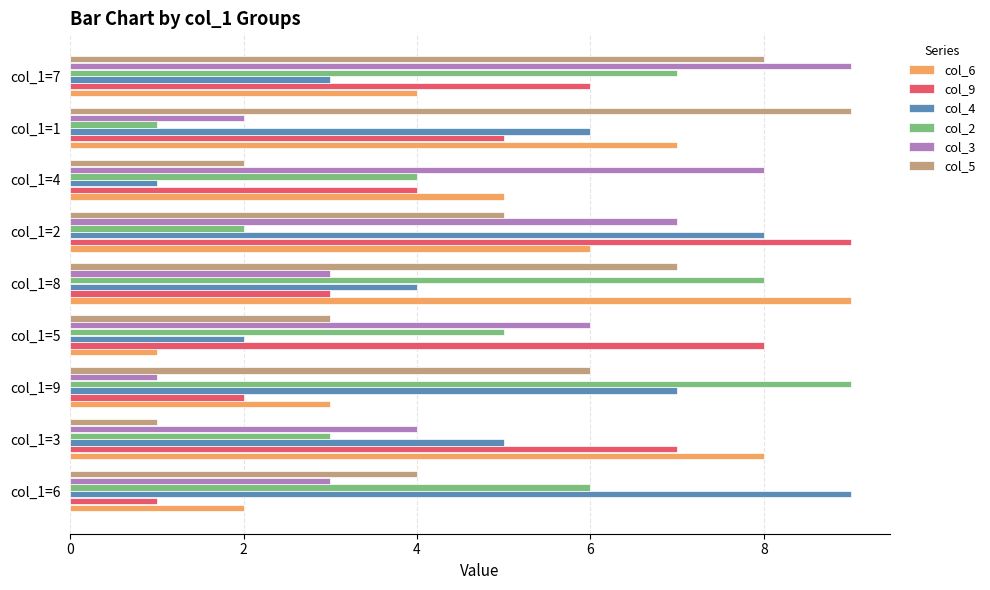

At which label is col_5 closest to 5?

col_1=2